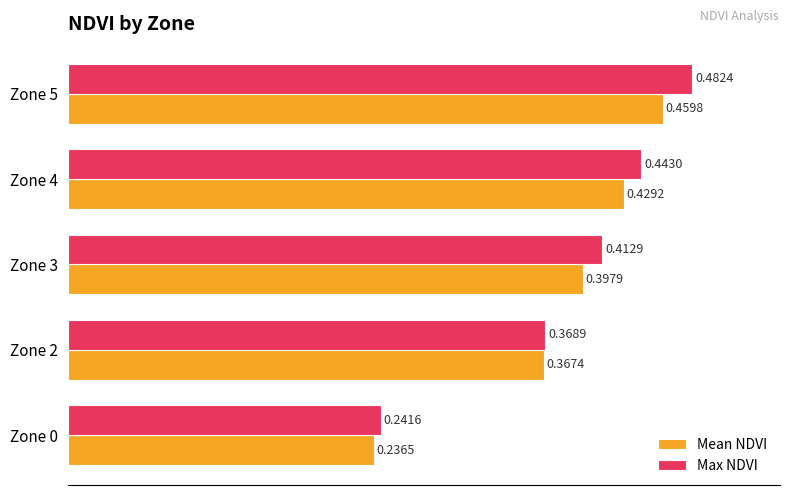

What is the total value across all series at Zone 2?

0.7